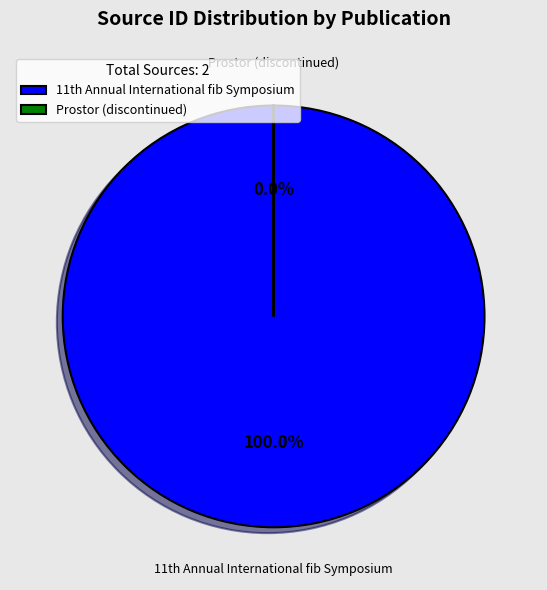

Which slice is the largest?

11th Annual International fib Symposium